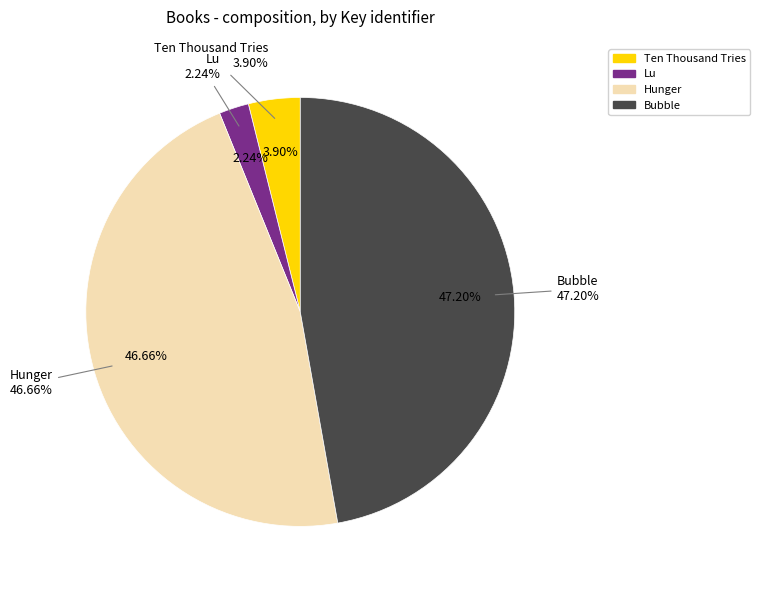

To the nearest percent, what is the difference between the Hunger and Ten Thousand Tries slice percentages?

43%